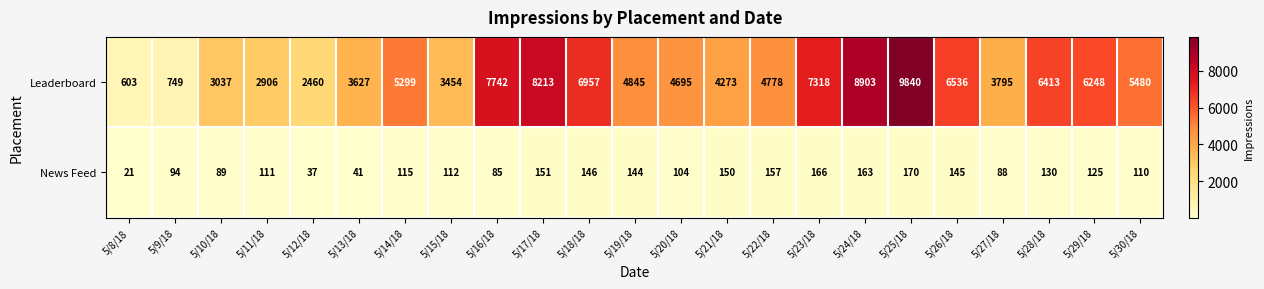

What is the smallest value displayed?

21